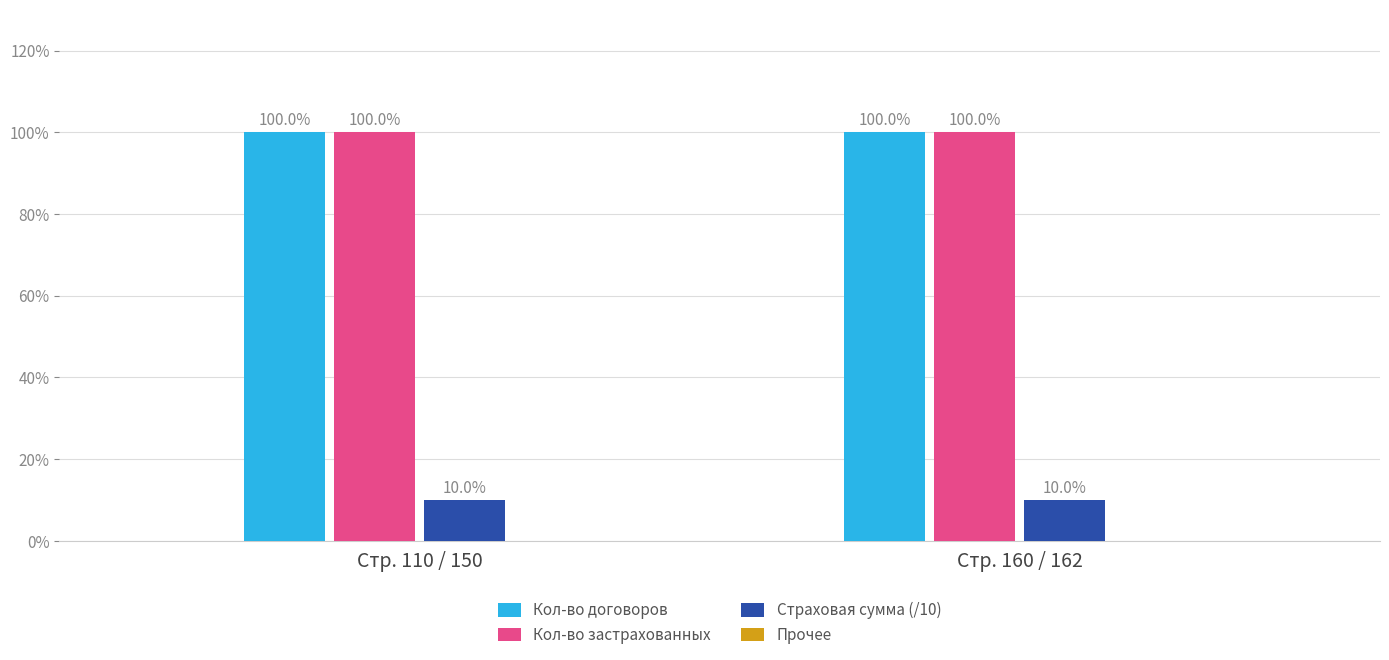

What is the difference between the highest and lowest values at Стр. 110 / 150?

90